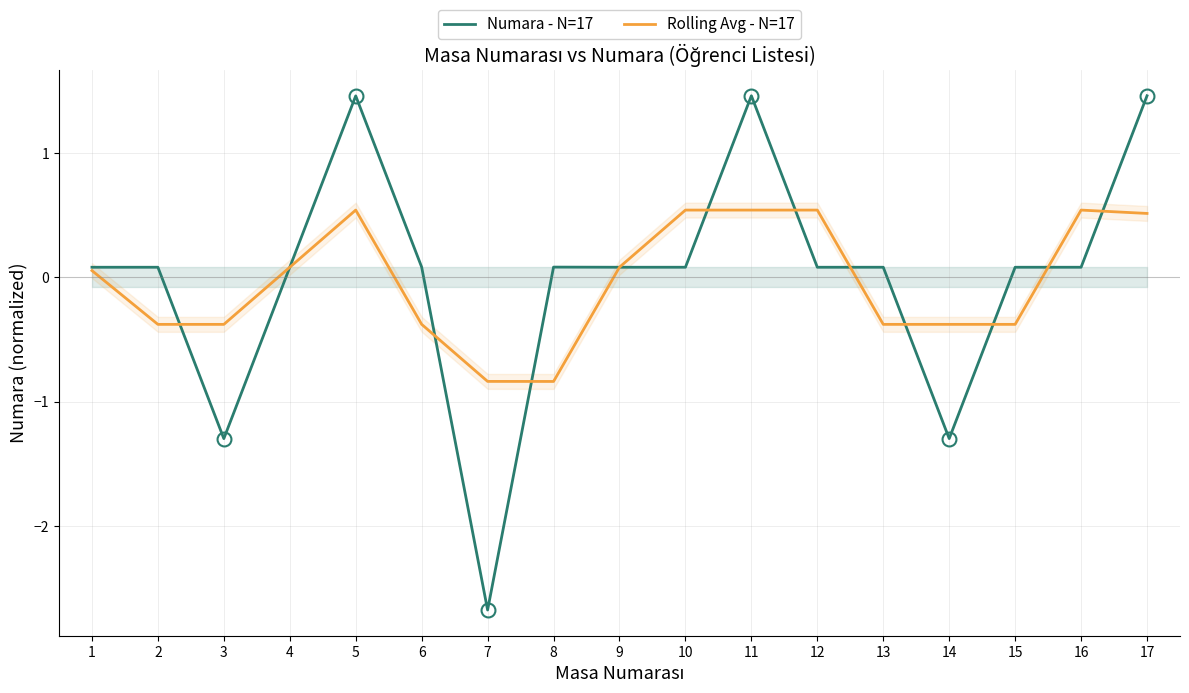

What are all the series names shown in the legend?

Numara - N=17, Rolling Avg - N=17